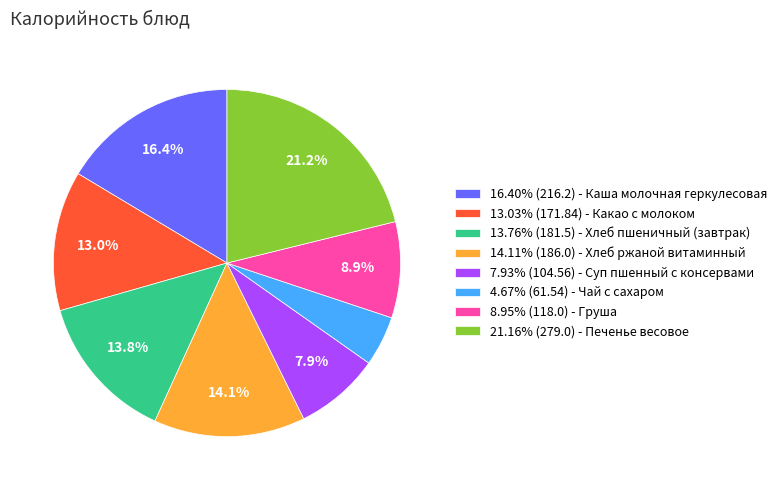

Is there a majority slice in this chart?

No